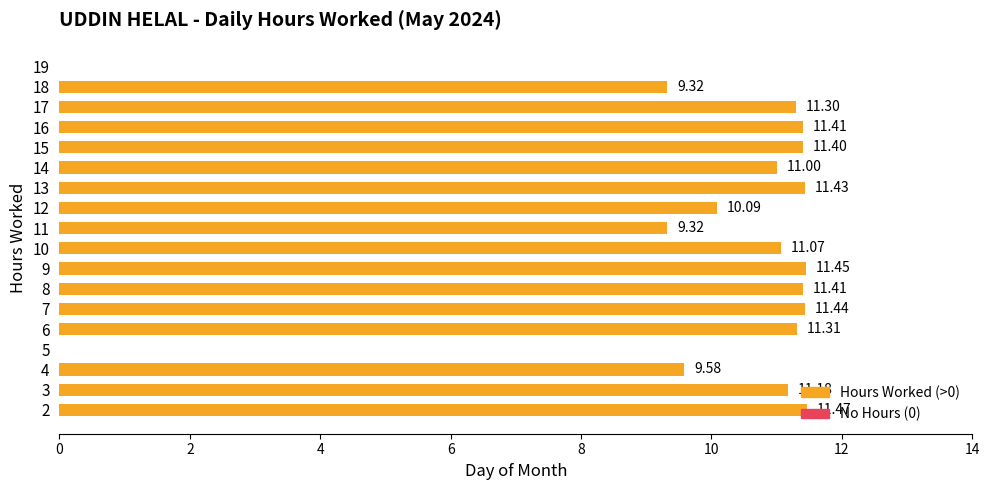

Approximately how many times larger is the value at 4 compared to 13?

0.8